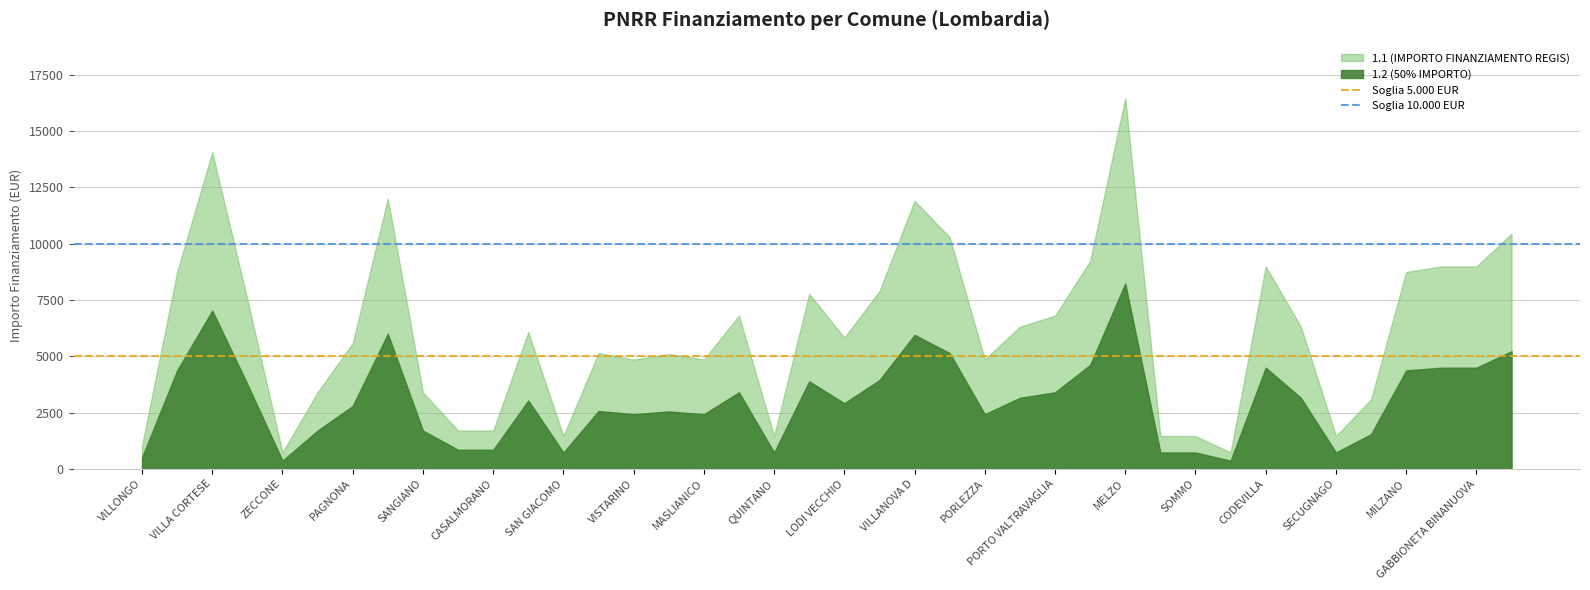

The 1.2 (50% IMPORTO) series shows 5094.3 at LODI VECCHIO. True or false?

False